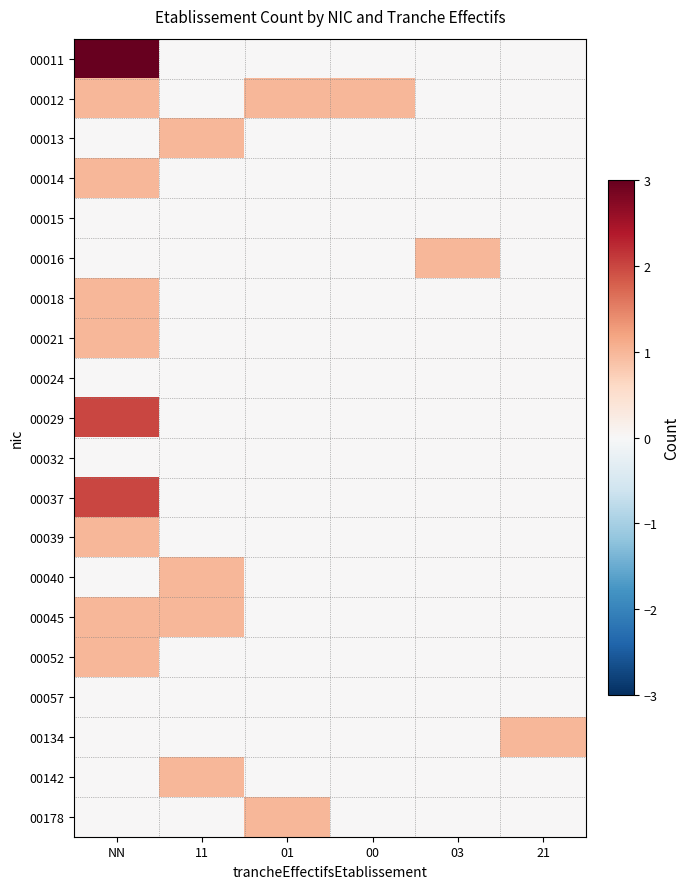

What is the difference between the highest and lowest values at NN?

3